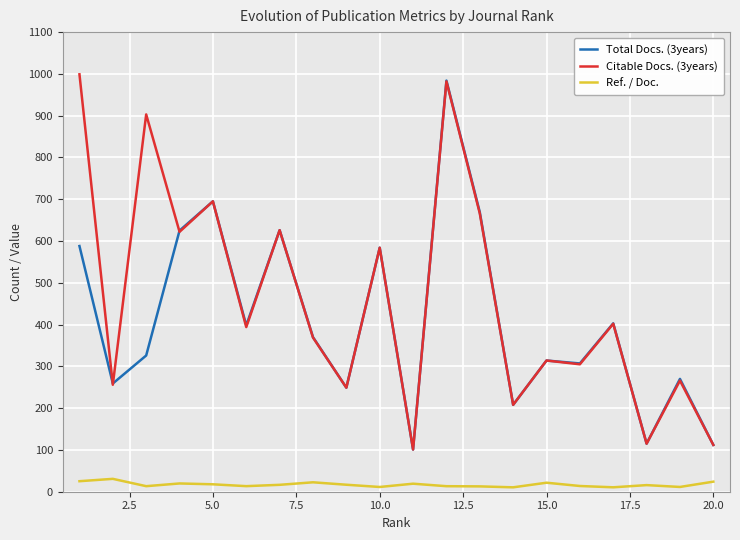

What is the highest value of the Total Docs. (3years) series?

984.0